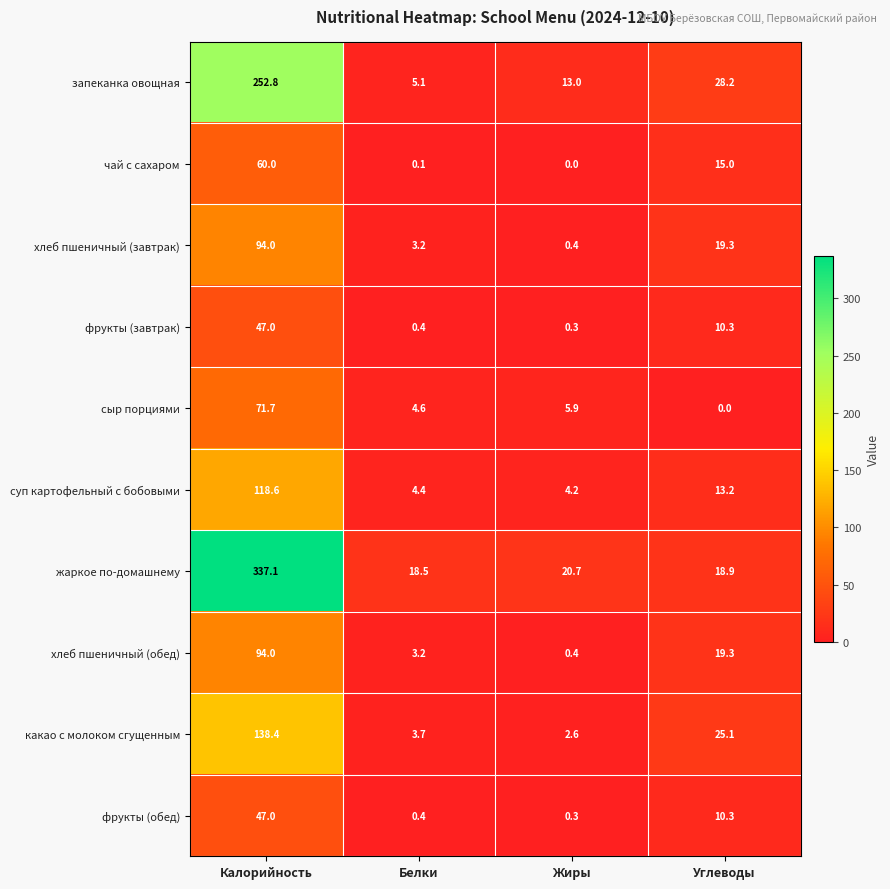

What is the total value across all series at Белки?

43.6